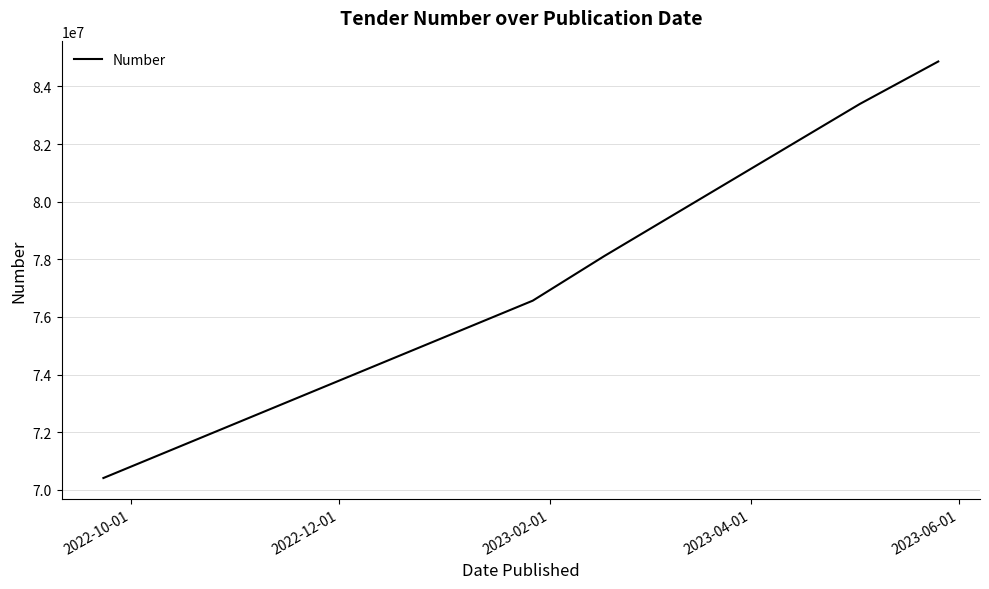

What is the minimum value shown in the chart?

70407592